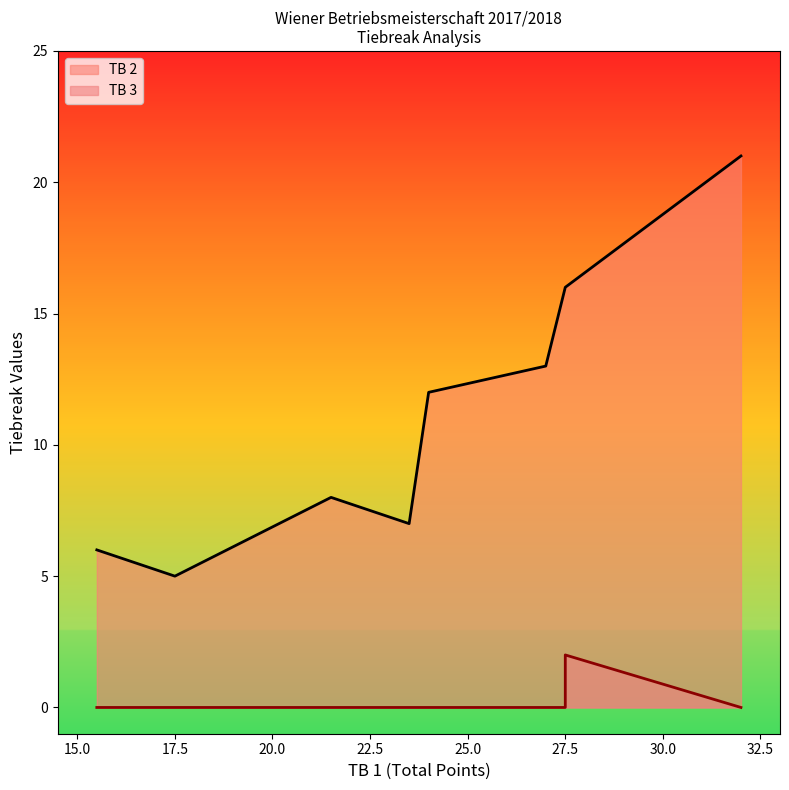

Rank the series by their maximum value, from lowest to highest.

TB 3, TB 2